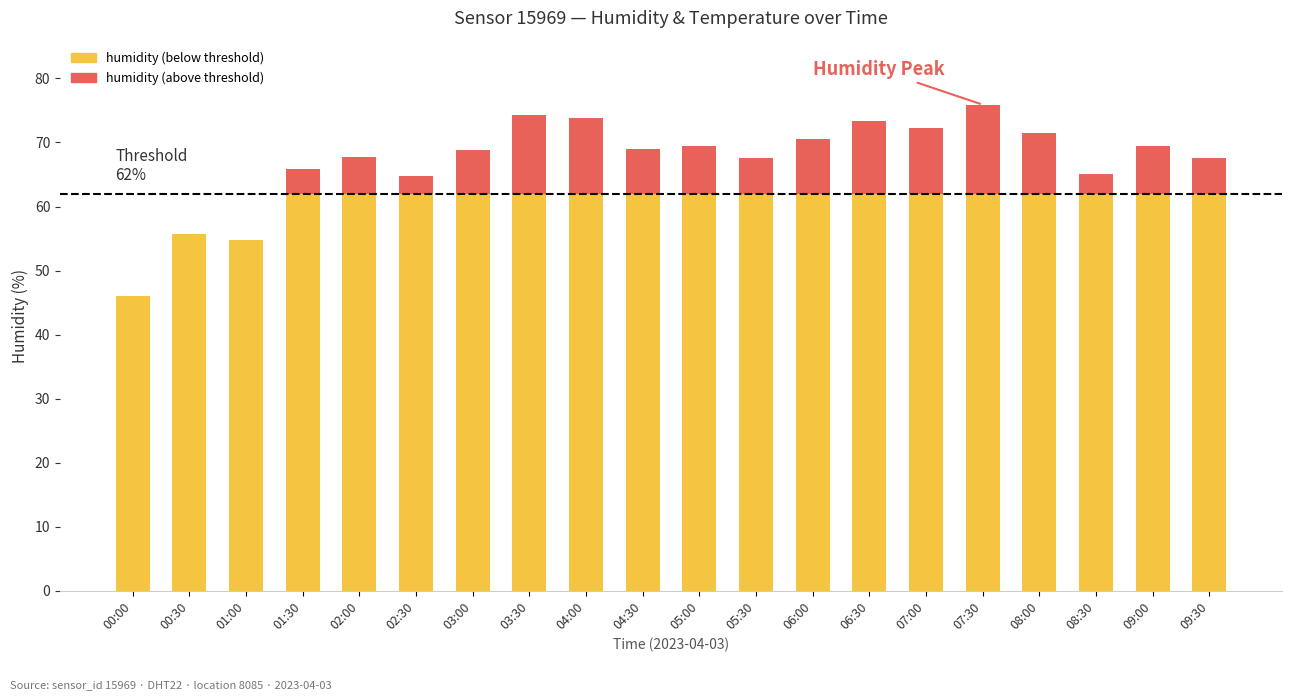

Does the chart contain stacked bars?

Yes